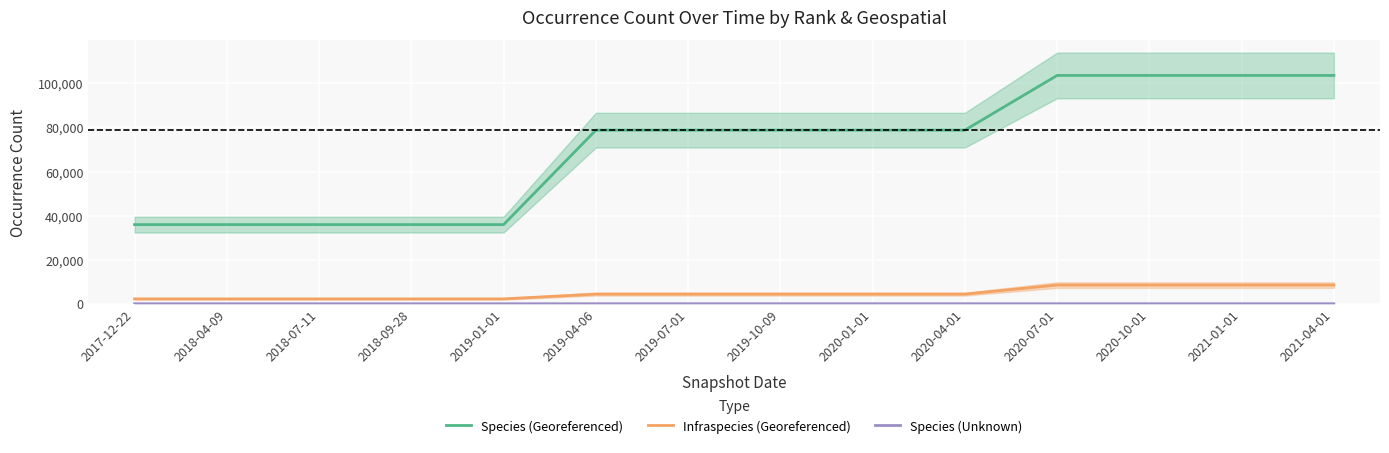

What is the label of the 6th point from the right?

2020-01-01